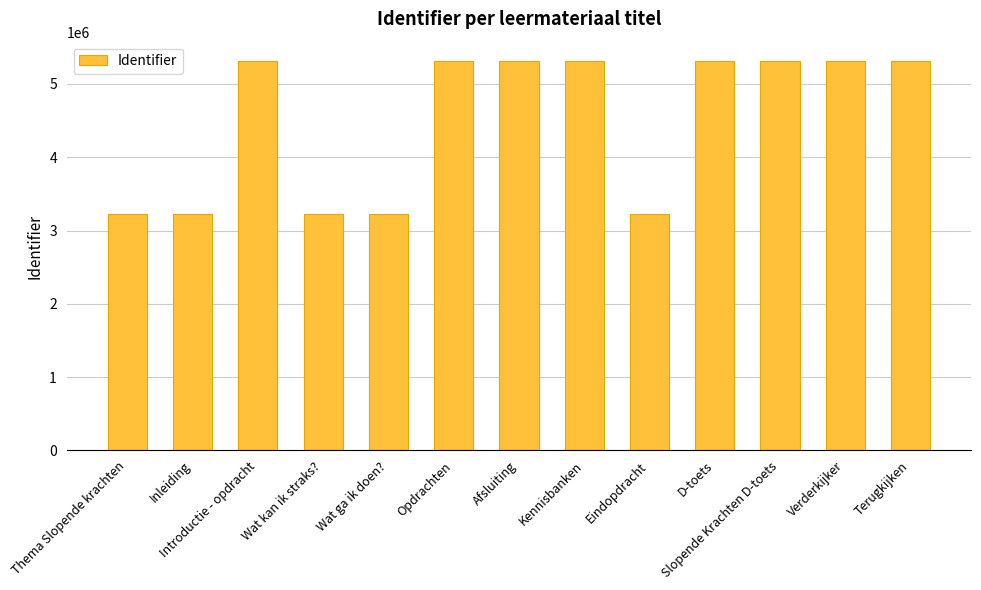

What is the maximum value shown in the chart?

5311736